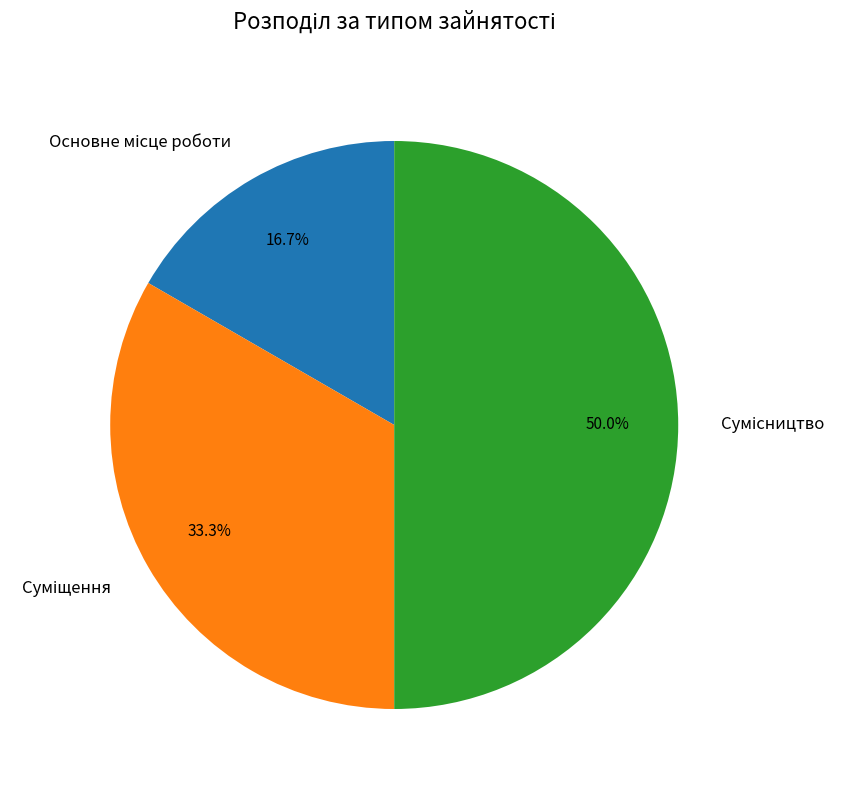

Count the number of slices in the pie.

3